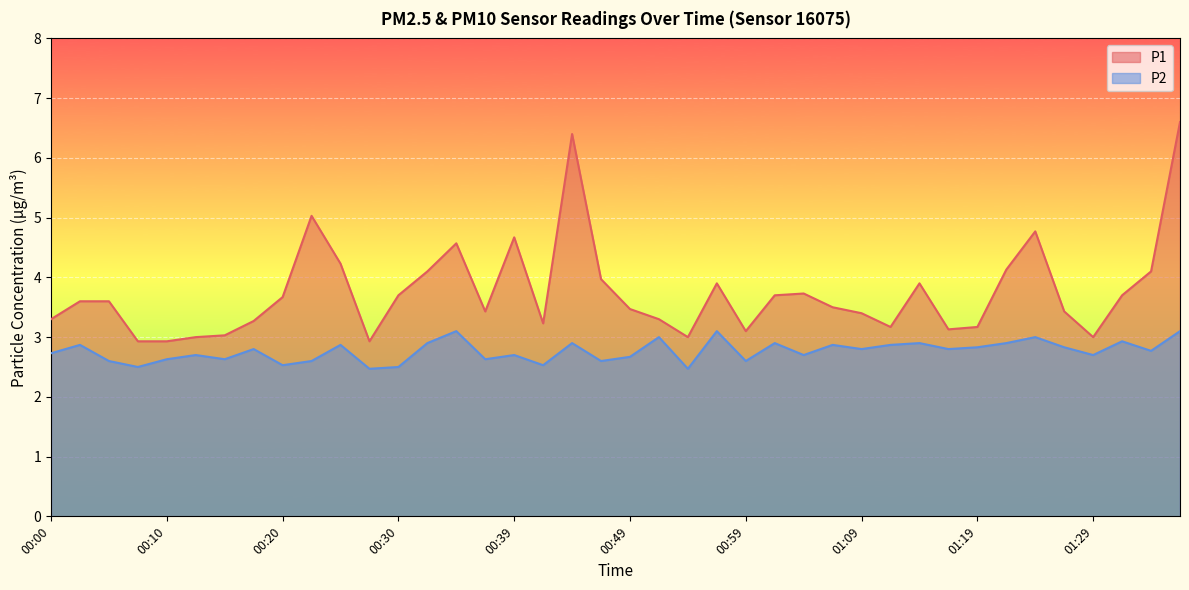

How many lines are shown in the chart?

2